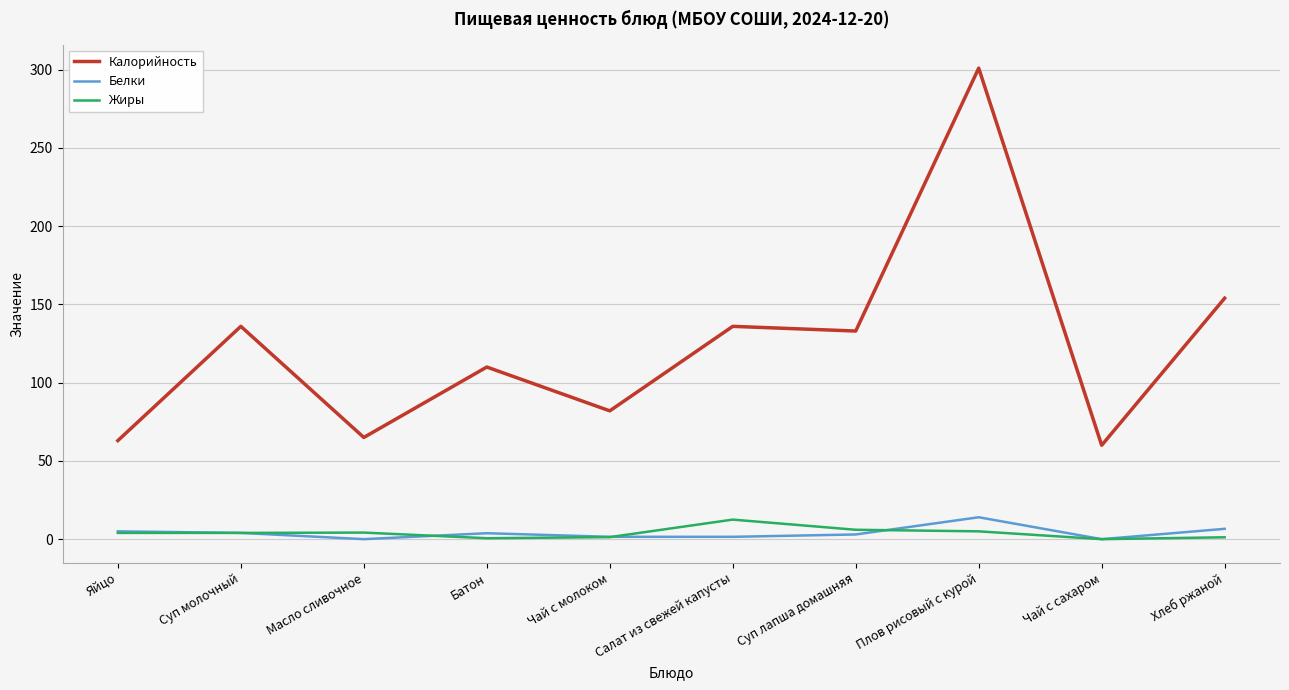

In Жиры, how many points are higher than both neighbors (excluding endpoints)?

2